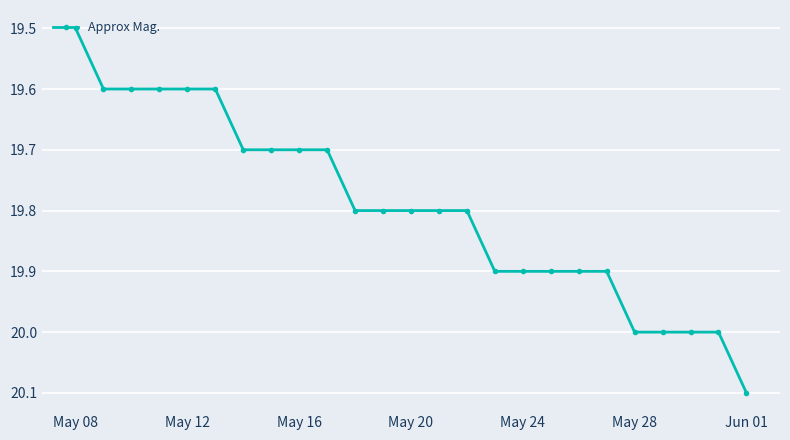

Count the values in the range 19 to 20.

24